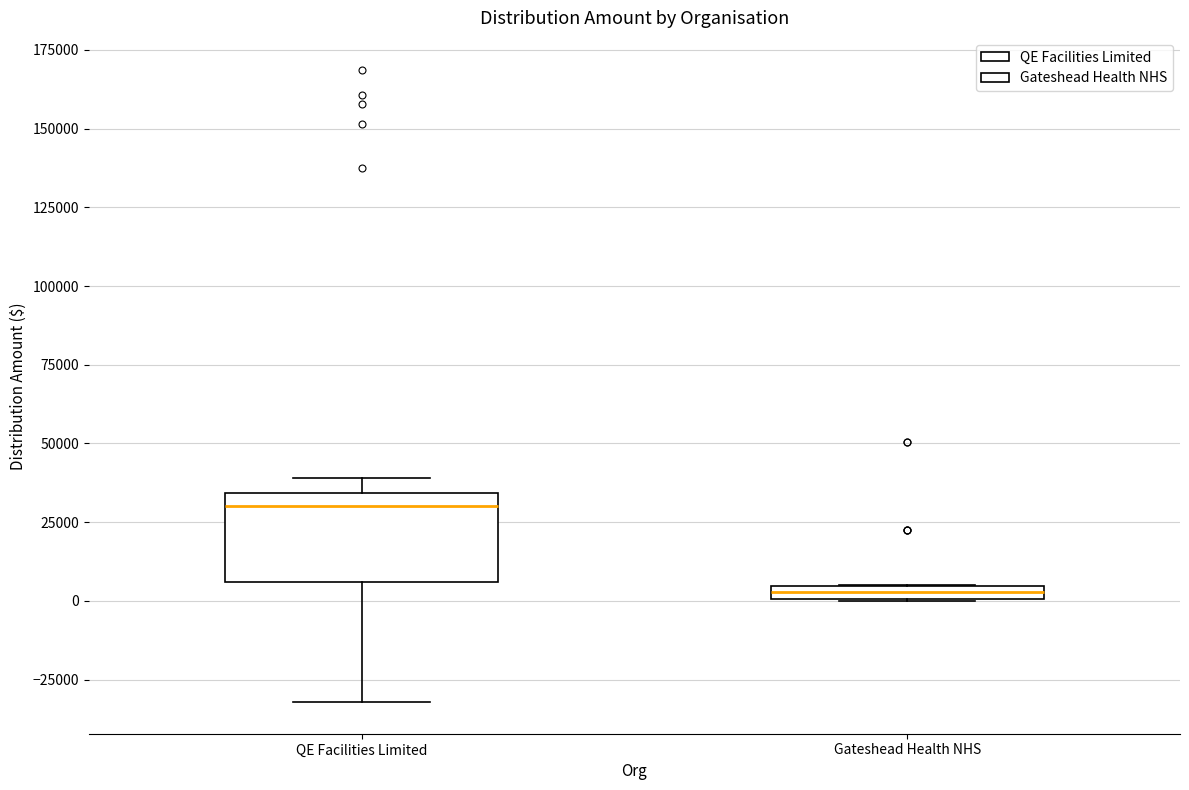

Where is the lower edge of the box for Gateshead Health NHS on the y-axis? The values are not printed on the chart, so give them approximately, as read against the axis.

0